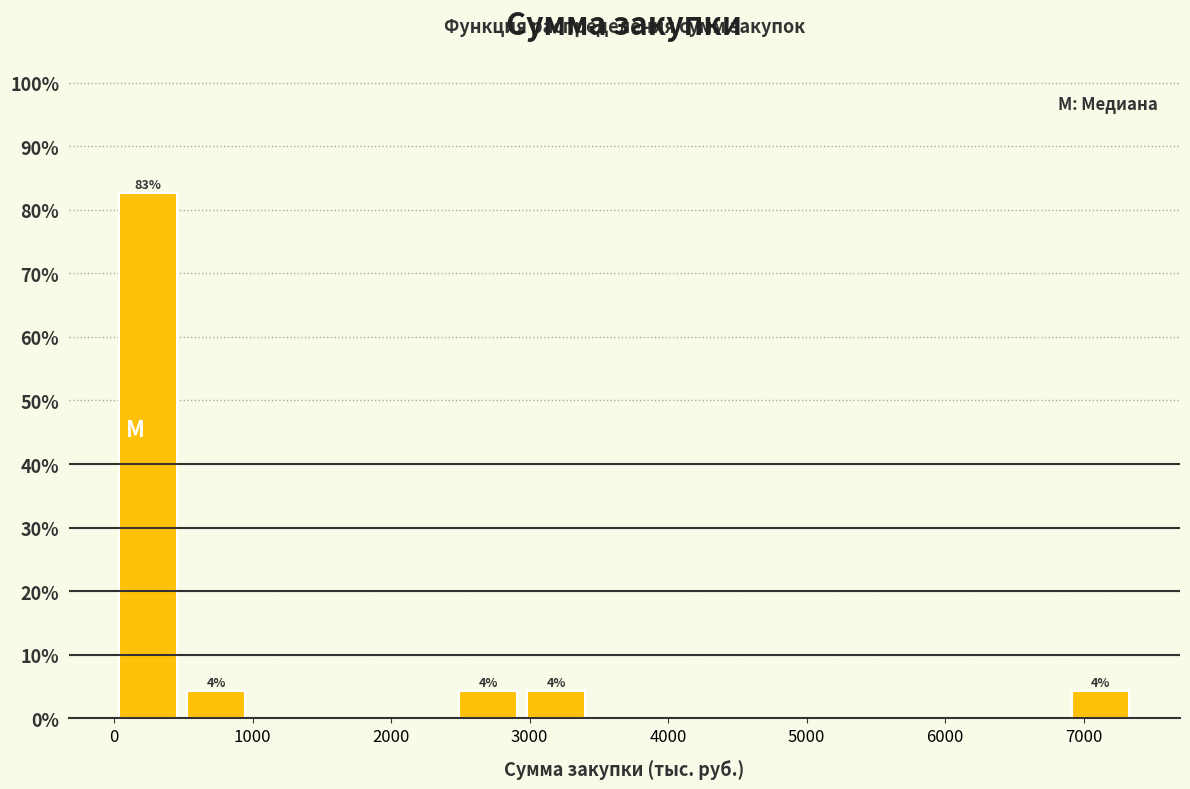

Over which range of the x-axis is the bar tallest?

0 to 500